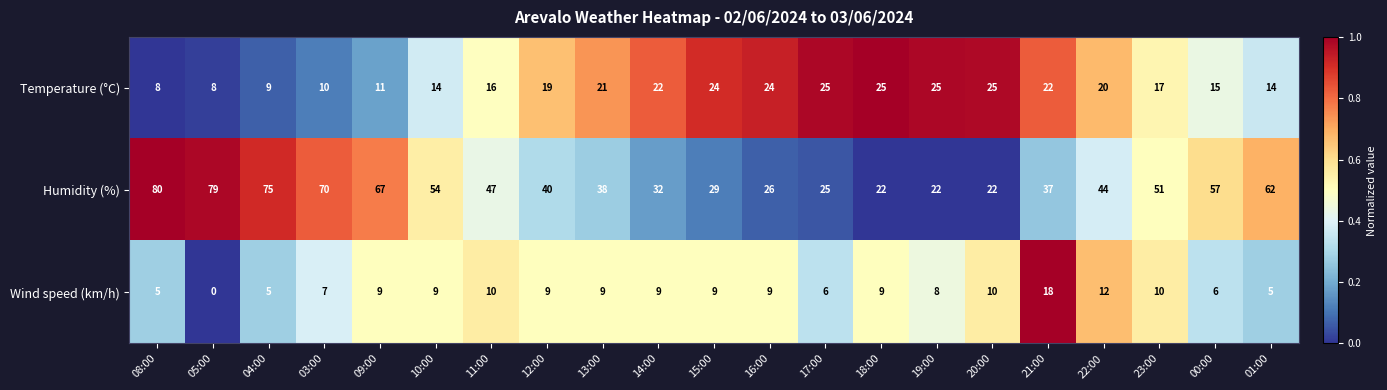

What is the total value across all series at 12:00?

68